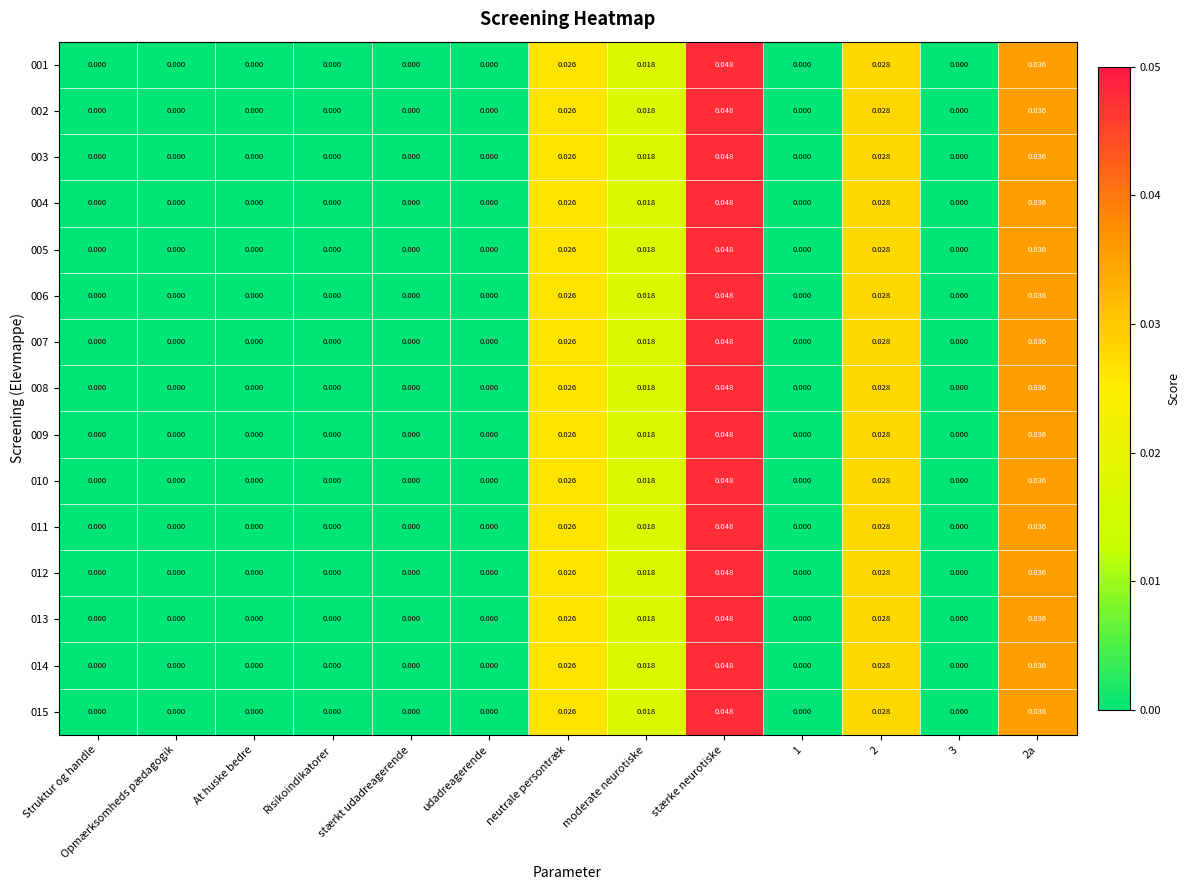

Is the value of 004 at 2 greater than the value of 002 at At huske bedre?

Yes